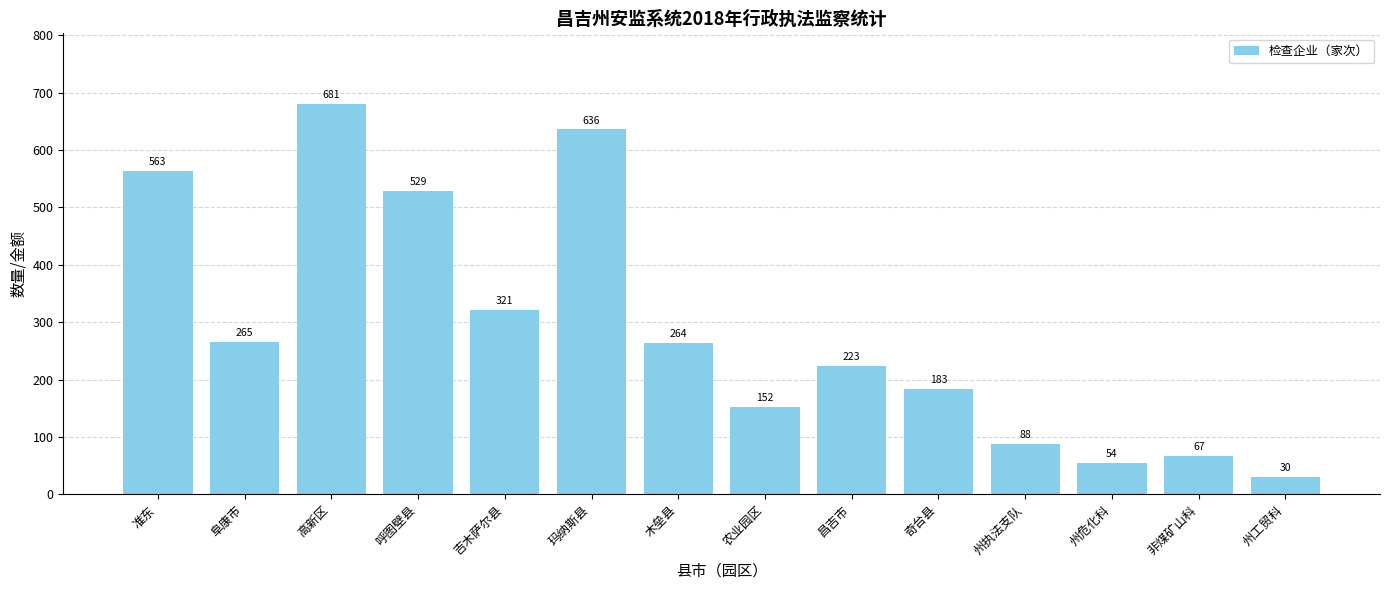

At which category does the chart reach its minimum across all series?

州工贸科